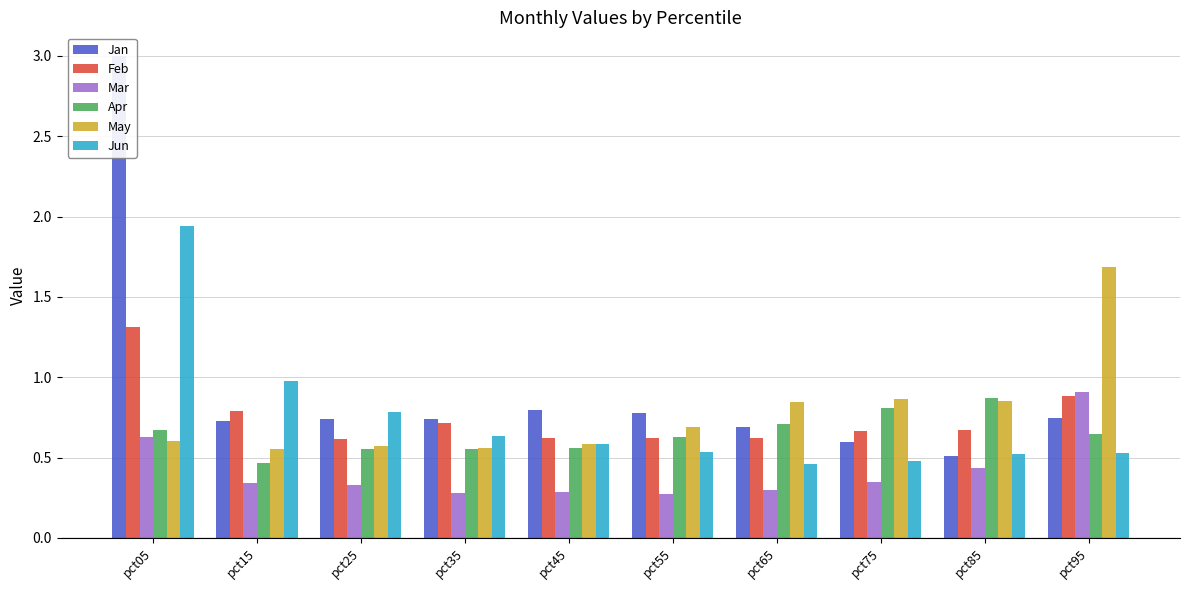

Which label corresponds to the largest value in the chart?

pct05